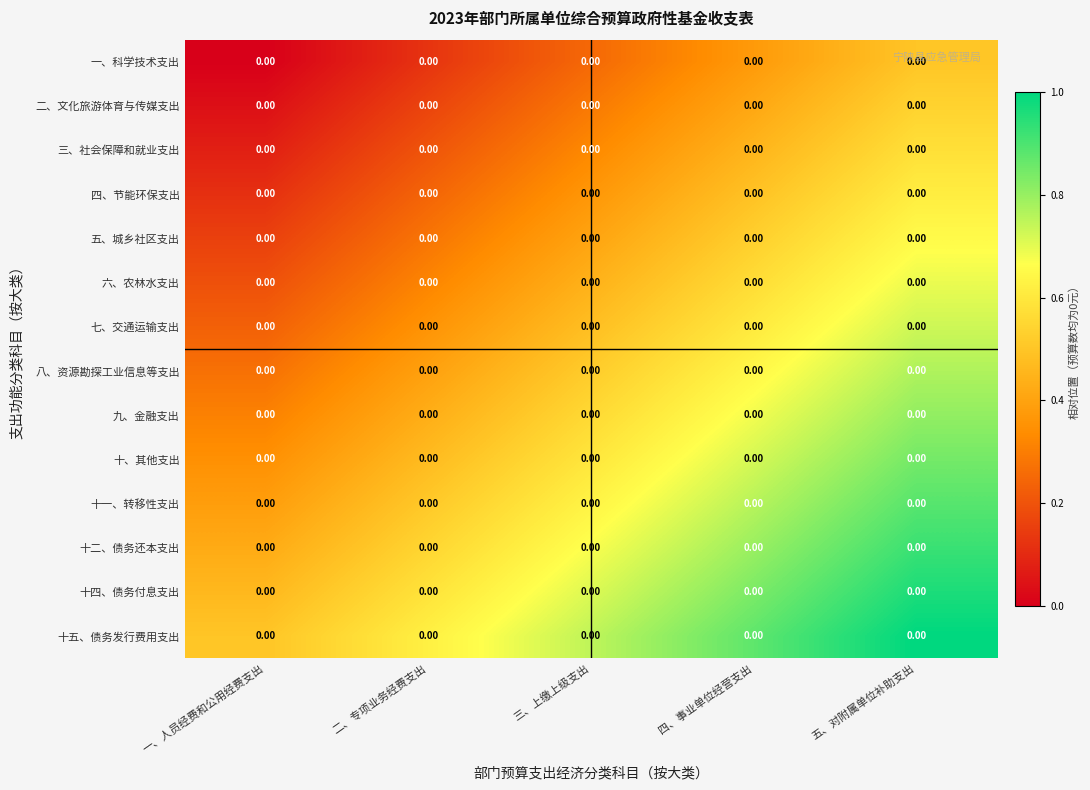

At 一、人员经费和公用经费支出, list the series in order from largest to smallest.

十五、债务发行费用支出, 十四、债务付息支出, 十二、债务还本支出, 十一、转移性支出, 十、其他支出, 九、金融支出, 八、资源勘探工业信息等支出, 七、交通运输支出, 六、农林水支出, 五、城乡社区支出, 四、节能环保支出, 三、社会保障和就业支出, 二、文化旅游体育与传媒支出, 一、科学技术支出